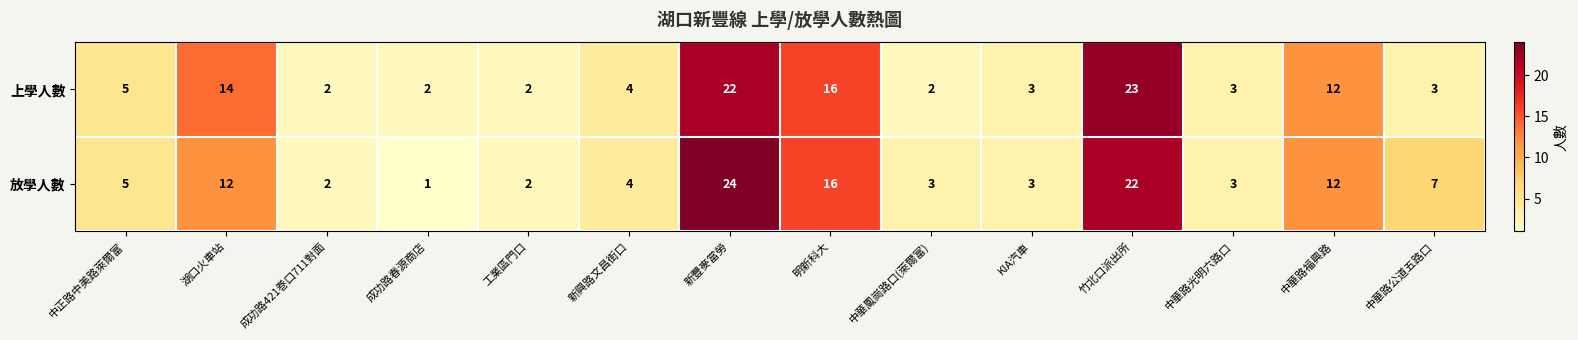

Which series changed the most between 成功路421巻口711對面 and 成功路春源商店?

放學人數